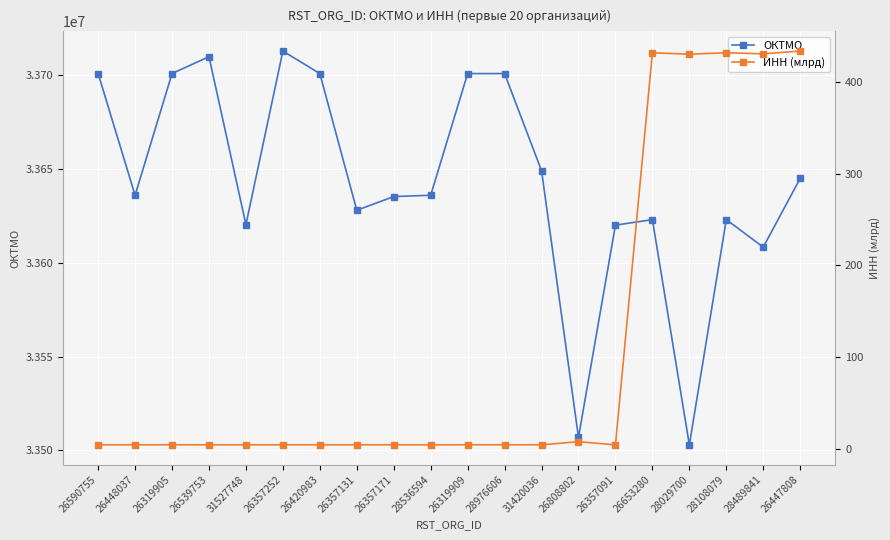

Reading right to left, transcribe all the data shown in this chart.

ОКТМО: 33645101.0	33608420.0	33623101.0	33503000.0	33623101.0	33620154.0	33507000.0	33649151.0	33701000.0	33701000.0	33636101.0	33635402.0	33628101.0	33701000.0	33713000.0	33620440.0	33710000.0	33701000.0	33636101.0	33701000.0
ИНН (млрд): 433.6	430.6	431.7	430.2	431.7	4.3	7.7	4.3	4.3	4.3	4.3	4.3	4.3	4.3	4.3	4.3	4.3	4.3	4.3	4.3